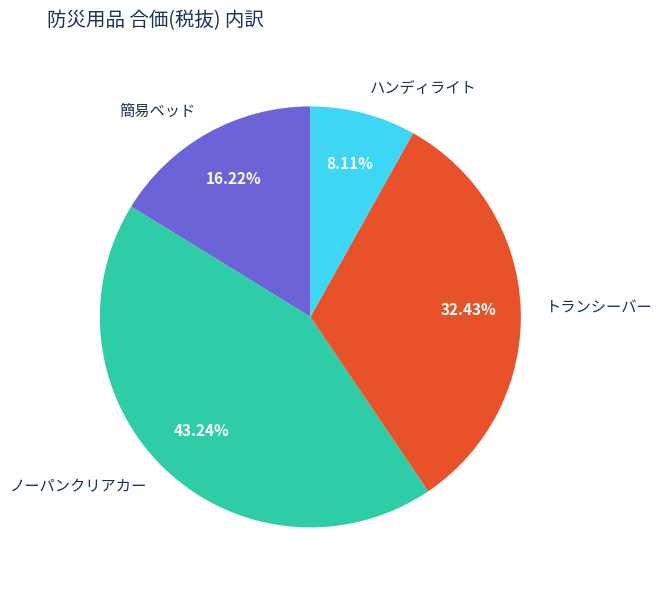

What percentage do ノーパンクリアカー and トランシーバー together represent?

75.7%